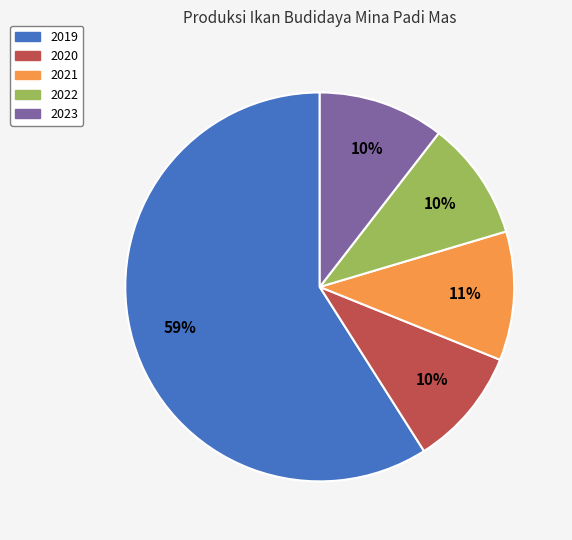

Combined, do 2019 and 2023 account for over 50%?

Yes